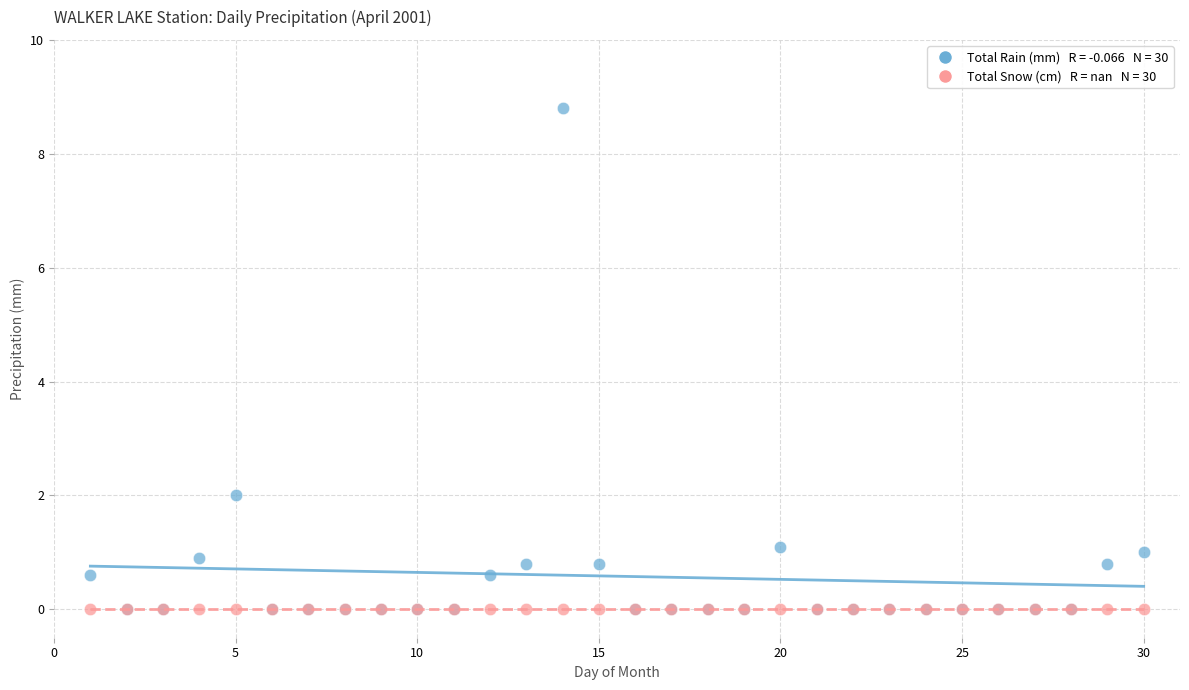

Across all series, what Y value is closest to 4?

2.0